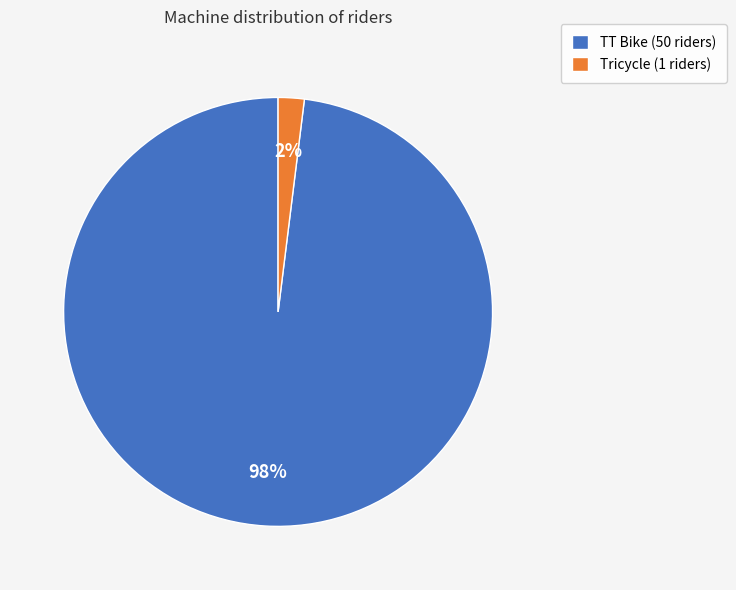

Combined, do TT Bike (50 riders) and Tricycle (1 riders) account for over 50%?

Yes